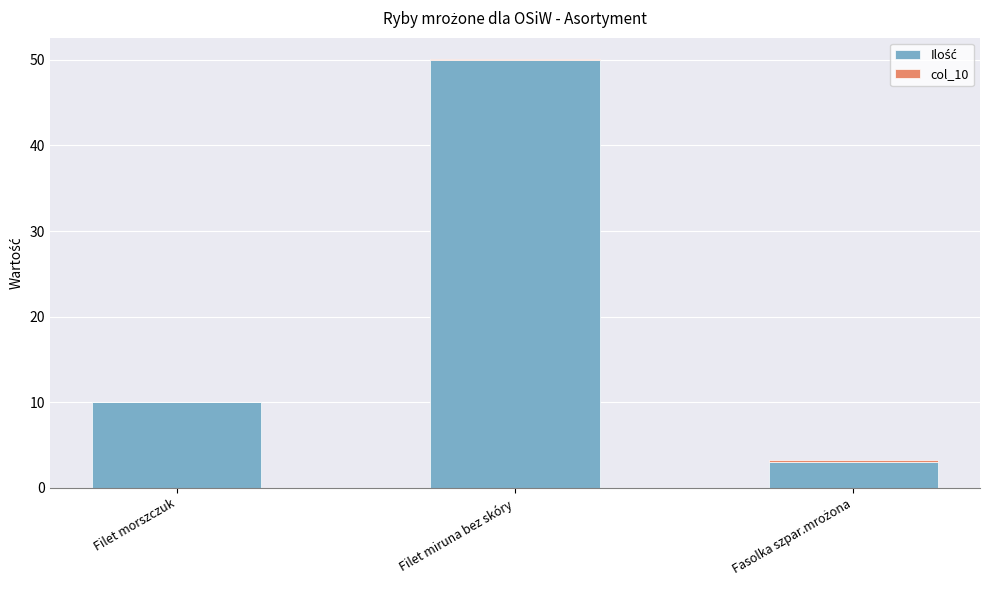

The col_10 series shows 0.3 at Fasolka szpar.mrożona. True or false?

False